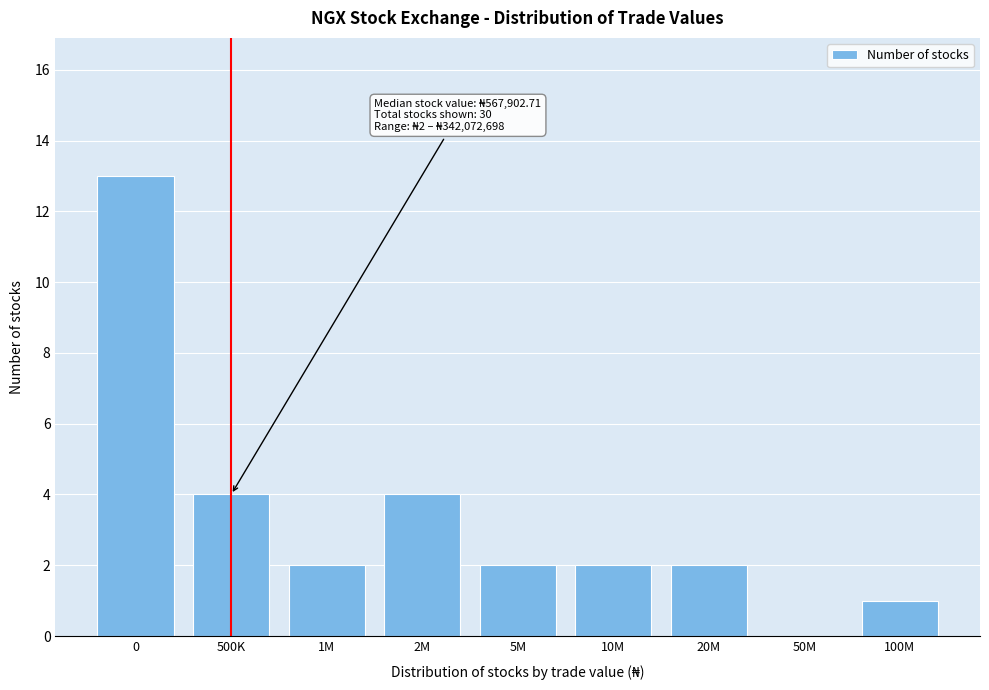

Reading right to left, extract all data points from this chart.

100M=1	50M=0	20M=2	10M=2	5M=2	2M=4	1M=2	500K=4	0=13